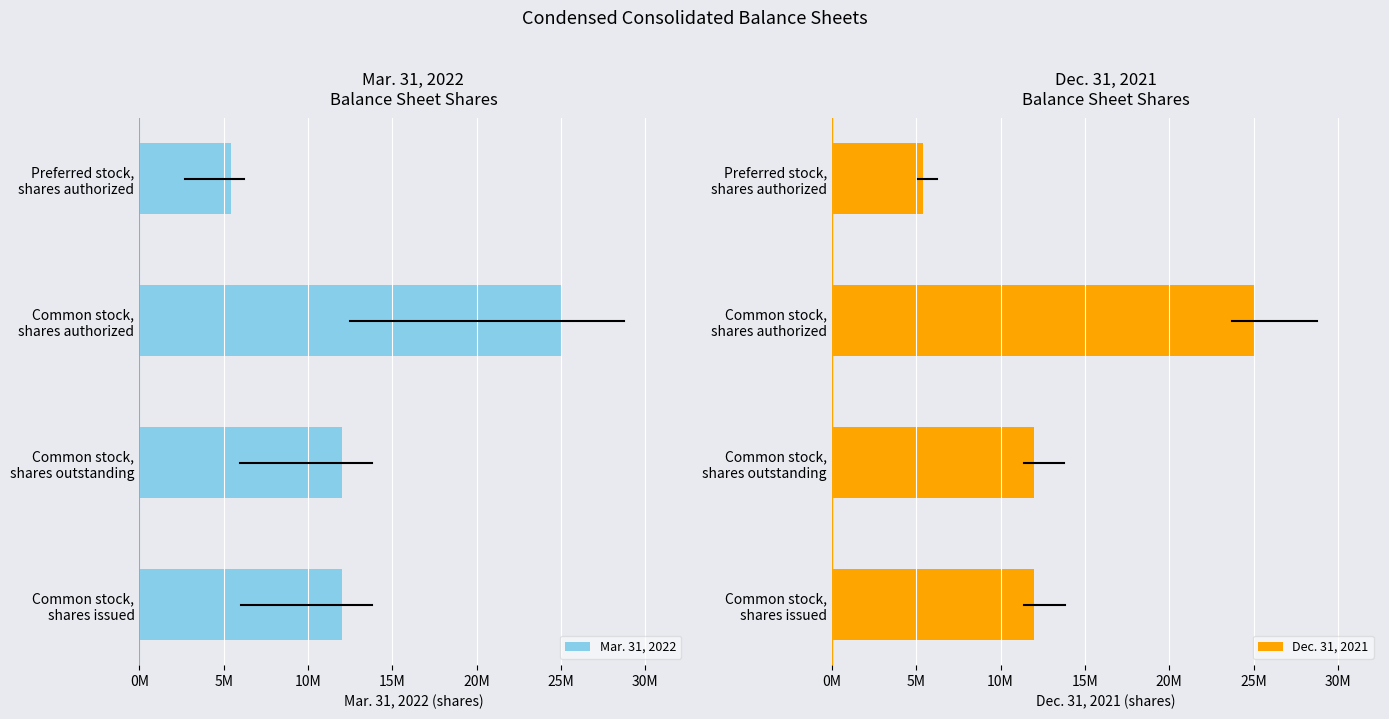

At Common stock, shares authorized, list the series in order from smallest to largest.

Mar. 31, 2022, Dec. 31, 2021